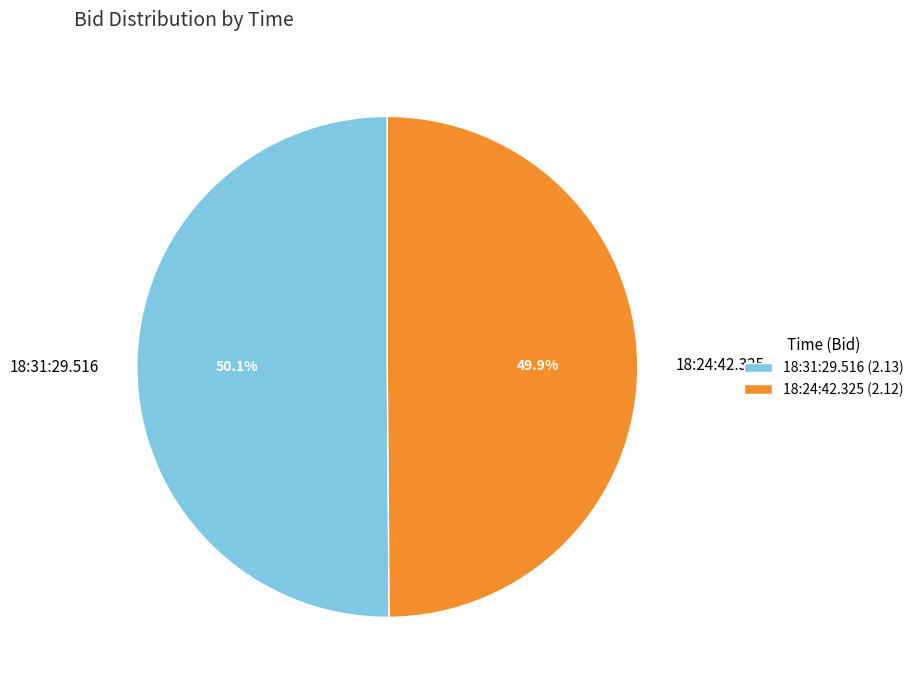

What percentage do 18:24:42.325 and 18:31:29.516 together represent?

100.0%